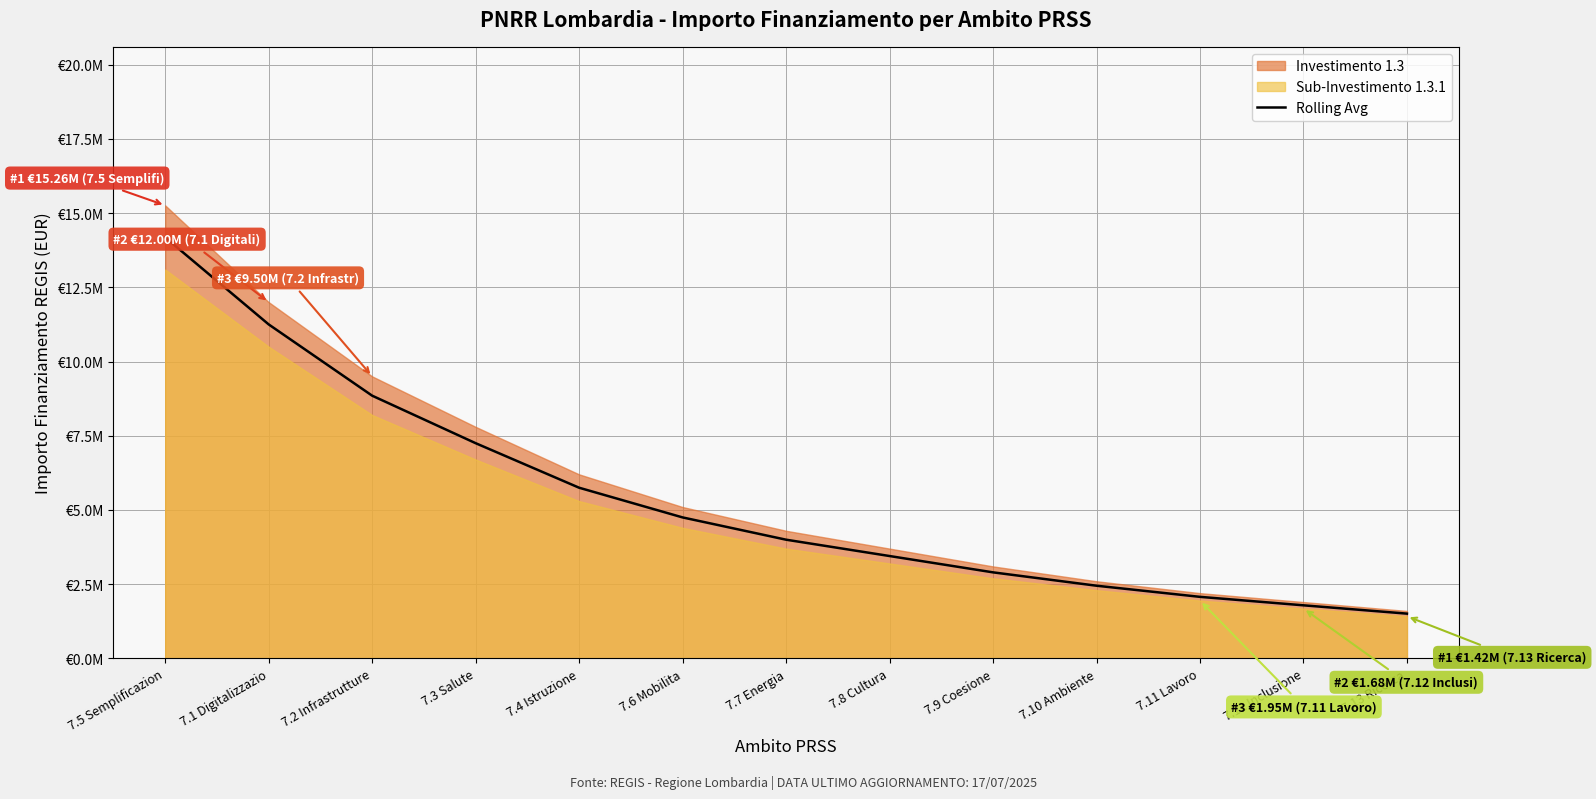

Reading right to left, transcribe all the data shown in this chart.

7.13 Ricerca=1510000	7.12 Inclusione=1790000	7.11 Lavoro=2075000	7.10 Ambiente=2450000	7.9 Coesione=2900000	7.8 Cultura=3450000	7.7 Energia=4000000	7.6 Mobilita=4750000	7.4 Istruzione=5750000	7.3 Salute=7250000	7.2 Infrastrutture=8850000	7.1 Digitalizzazio=11250000	7.5 Semplificazion=14179000